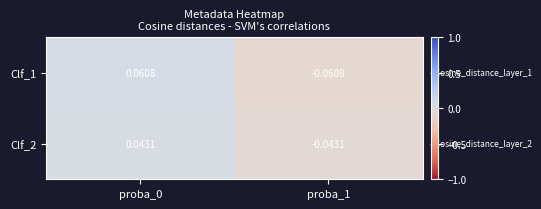

Is the value of Clf_2 at proba_0 greater than the value of Clf_1 at proba_0?

No